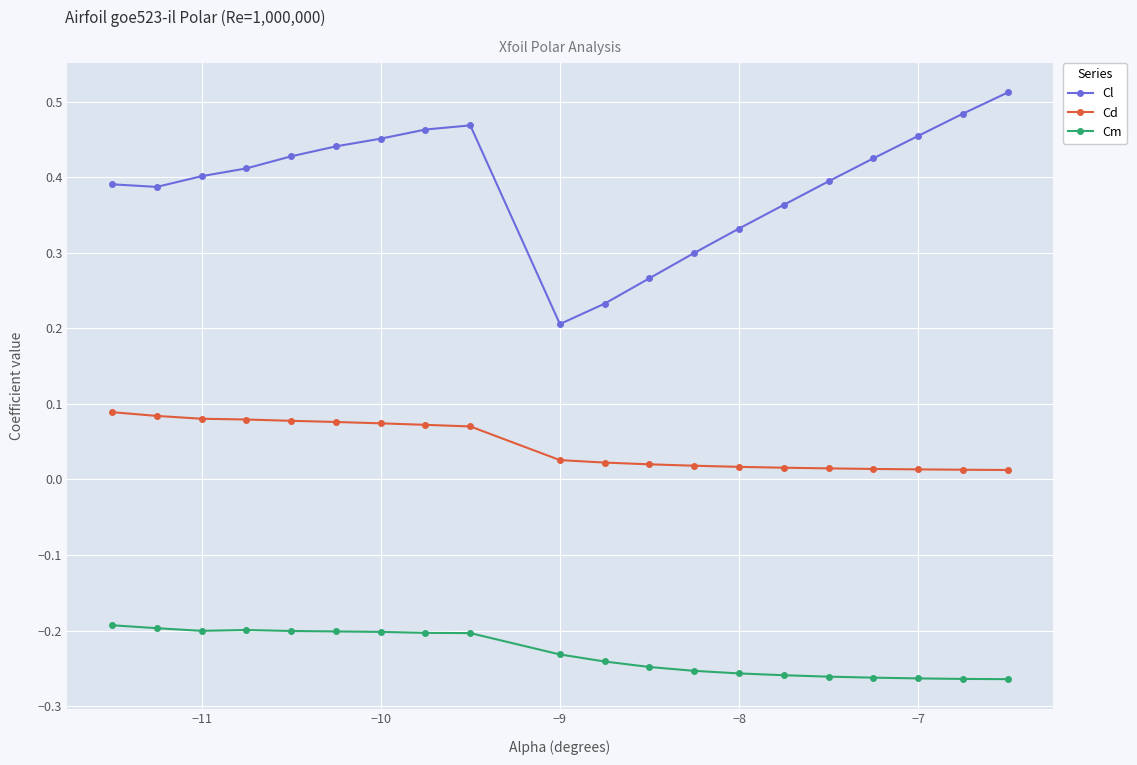

At how many categories does at least one series exceed 0?

20